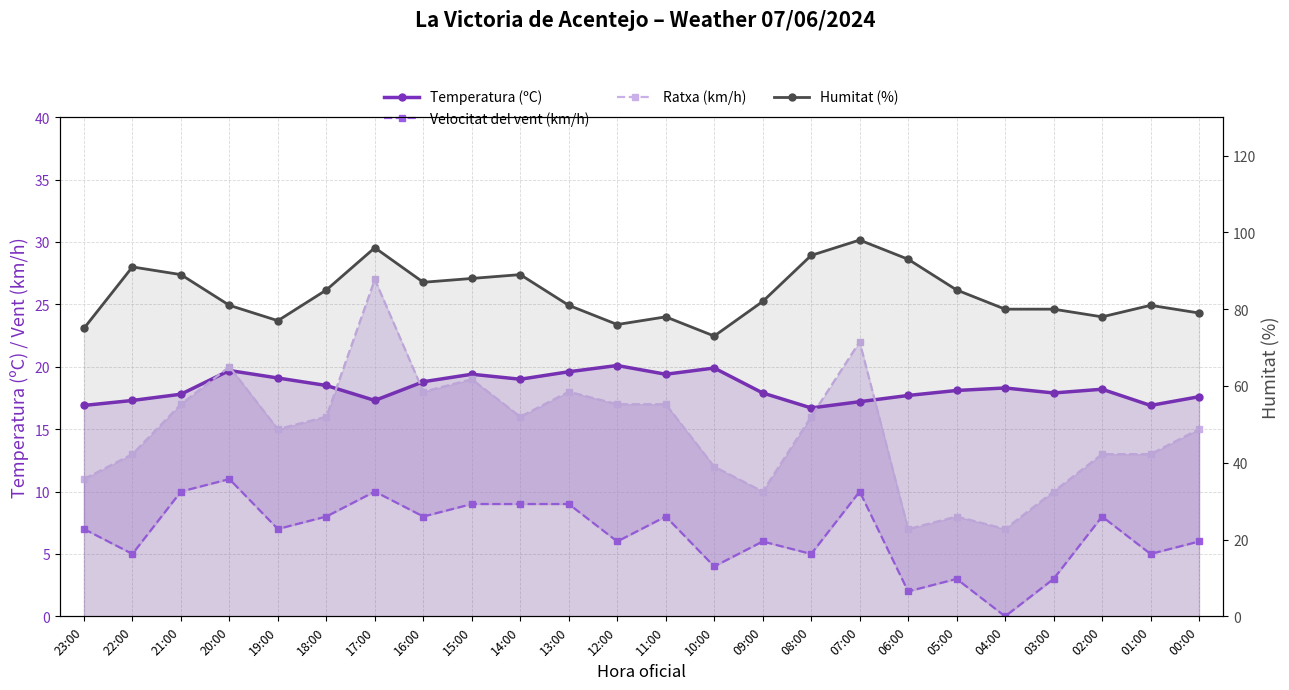

Reading left to right, extract all data points from this chart.

Temperatura (ºC): 23:00=16.9	22:00=17.3	21:00=17.8	20:00=19.7	19:00=19.1	18:00=18.5	17:00=17.3	16:00=18.8	15:00=19.4	14:00=19.0	13:00=19.6	12:00=20.1	11:00=19.4	10:00=19.9	09:00=17.9	08:00=16.7	07:00=17.2	06:00=17.7	05:00=18.1	04:00=18.3	03:00=17.9	02:00=18.2	01:00=16.9	00:00=17.6
Velocitat del vent (km/h): 23:00=7.0	22:00=5.0	21:00=10.0	20:00=11.0	19:00=7.0	18:00=8.0	17:00=10.0	16:00=8.0	15:00=9.0	14:00=9.0	13:00=9.0	12:00=6.0	11:00=8.0	10:00=4.0	09:00=6.0	08:00=5.0	07:00=10.0	06:00=2.0	05:00=3.0	04:00=0.0	03:00=3.0	02:00=8.0	01:00=5.0	00:00=6.0
Ratxa (km/h): 23:00=11.0	22:00=13.0	21:00=17.0	20:00=20.0	19:00=15.0	18:00=16.0	17:00=27.0	16:00=18.0	15:00=19.0	14:00=16.0	13:00=18.0	12:00=17.0	11:00=17.0	10:00=12.0	09:00=10.0	08:00=16.0	07:00=22.0	06:00=7.0	05:00=8.0	04:00=7.0	03:00=10.0	02:00=13.0	01:00=13.0	00:00=15.0
Humitat (%): 23:00=75.0	22:00=91.0	21:00=89.0	20:00=81.0	19:00=77.0	18:00=85.0	17:00=96.0	16:00=87.0	15:00=88.0	14:00=89.0	13:00=81.0	12:00=76.0	11:00=78.0	10:00=73.0	09:00=82.0	08:00=94.0	07:00=98.0	06:00=93.0	05:00=85.0	04:00=80.0	03:00=80.0	02:00=78.0	01:00=81.0	00:00=79.0